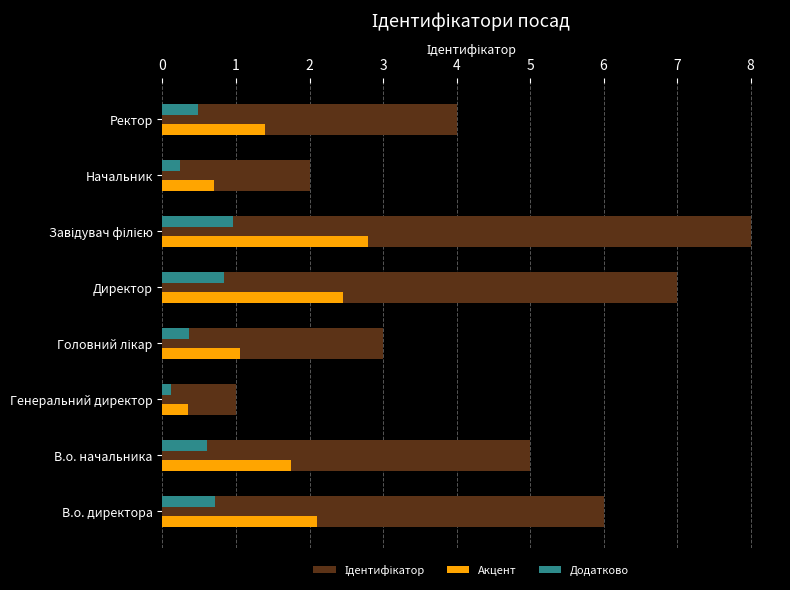

What is the spread (max minus min) of values at В.о. директора?

5.3